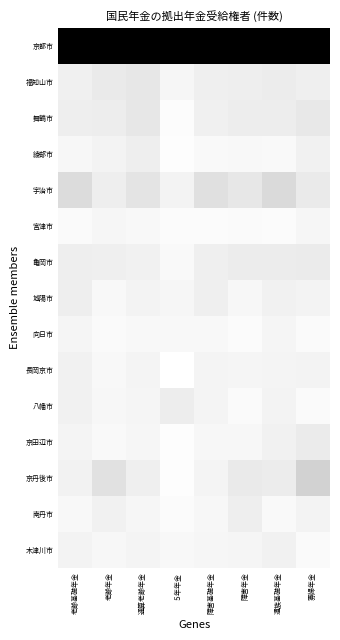

Which series has the largest total across all categories?

京都市